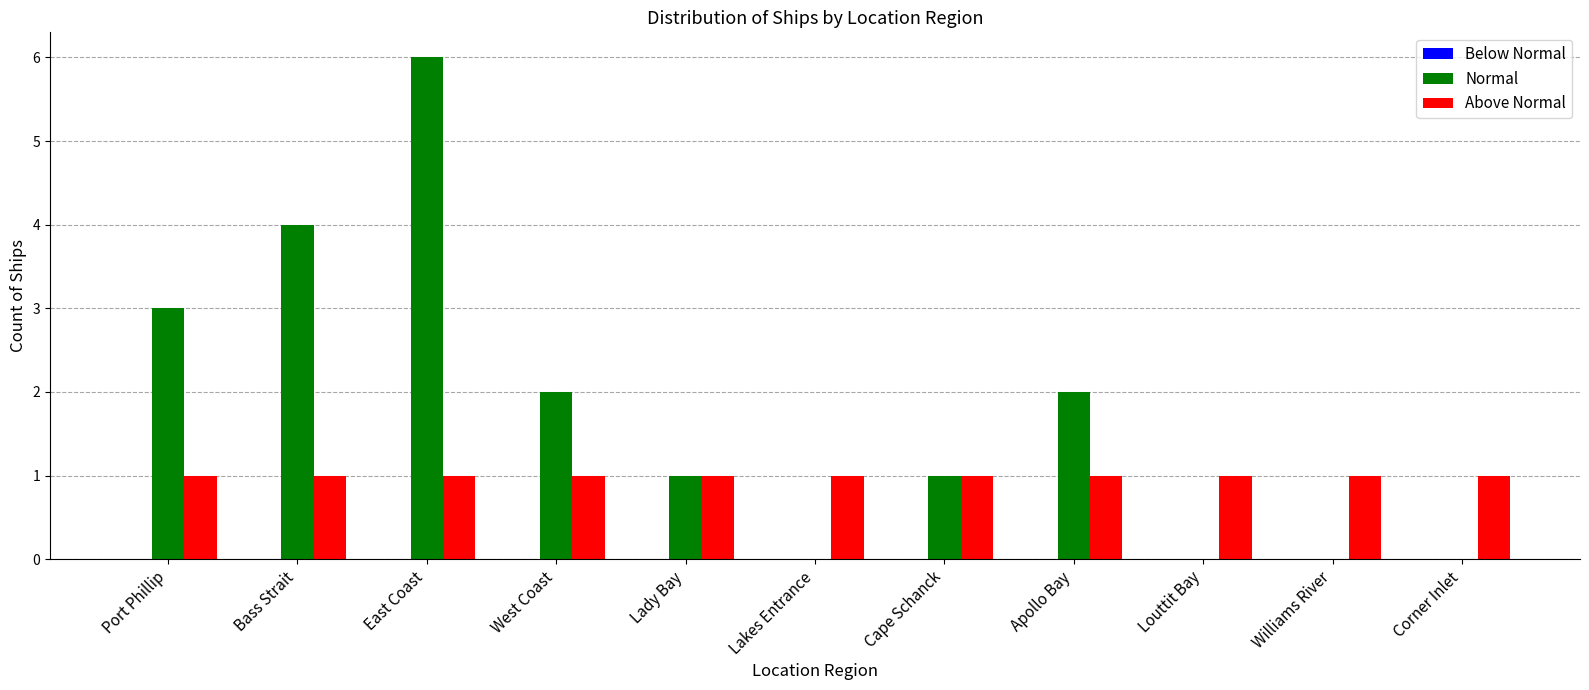

What is the greatest value displayed?

6